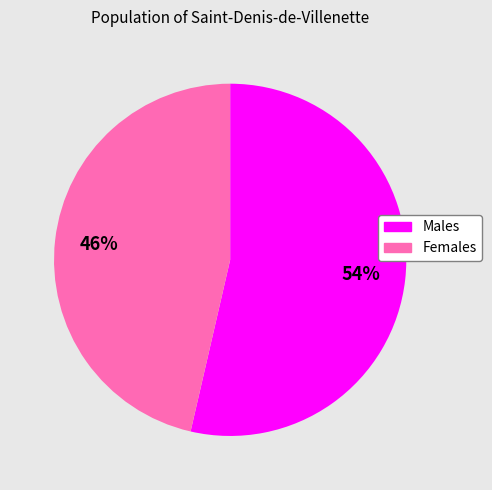

Does any single category account for the majority?

Yes